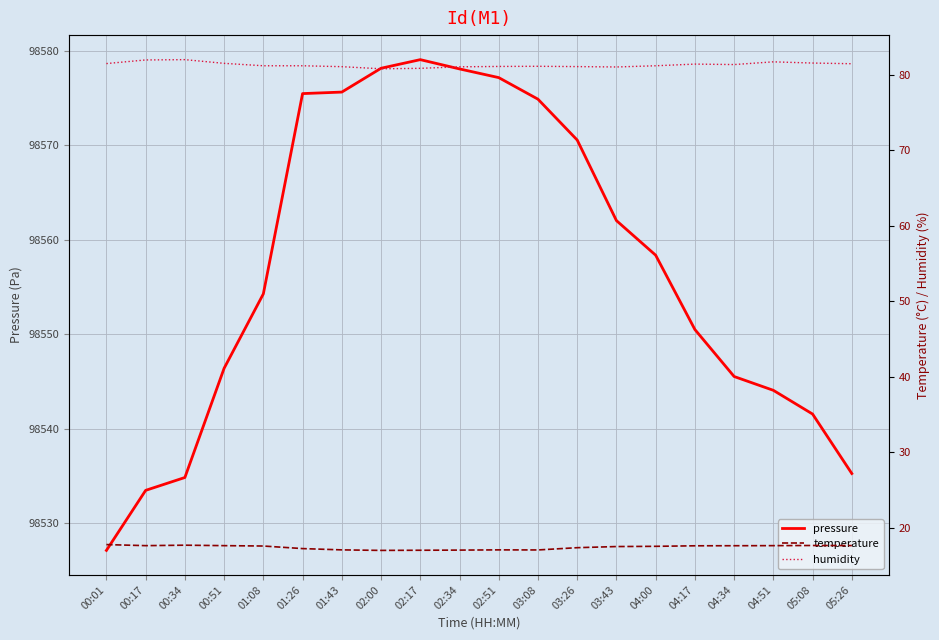

What is the total value across all series at 05:26?

98634.4